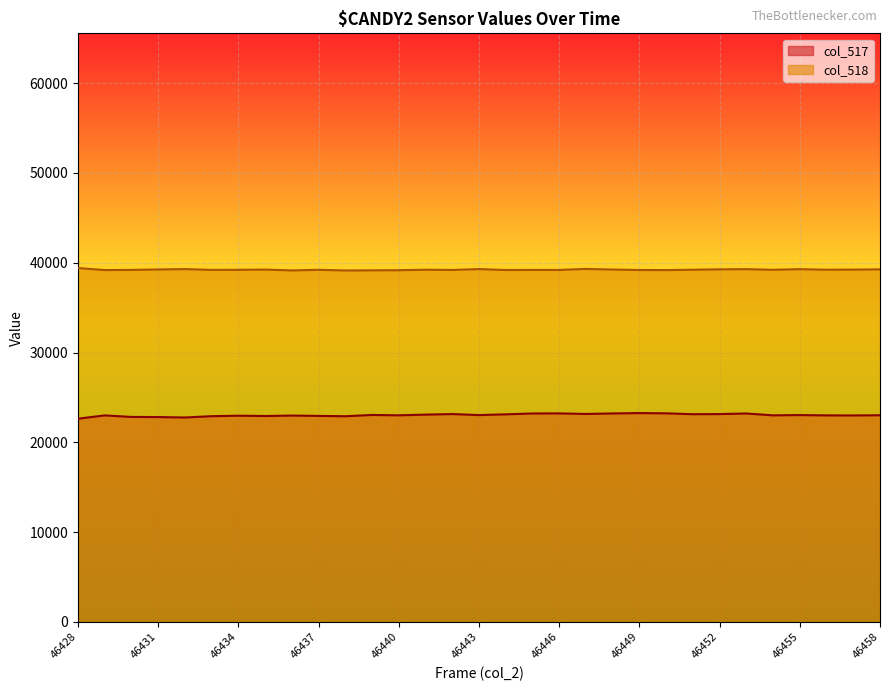

How many interior local valleys does the col_517 series have?

9